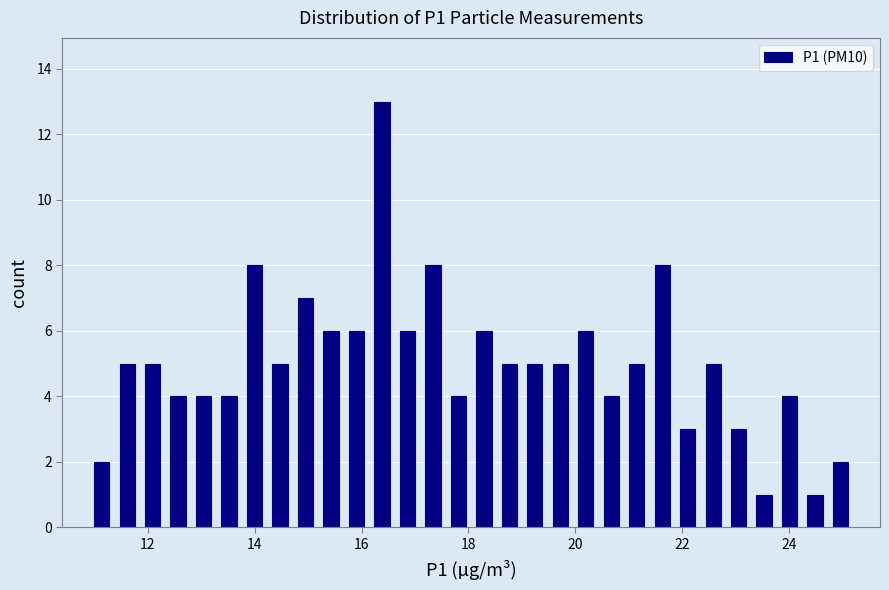

Around what value on the x-axis is the tallest bar? Give the approximate position of its centre, as read against the axis.

16.4